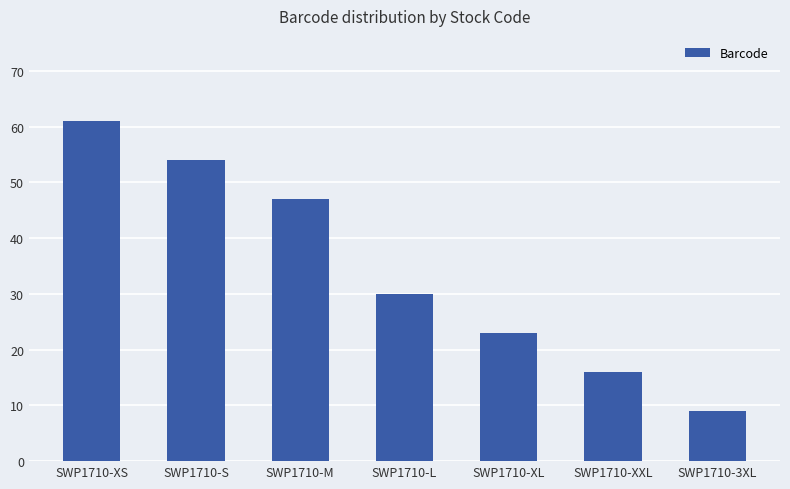

What value does the data have at SWP1710-M, to the nearest 10?

50